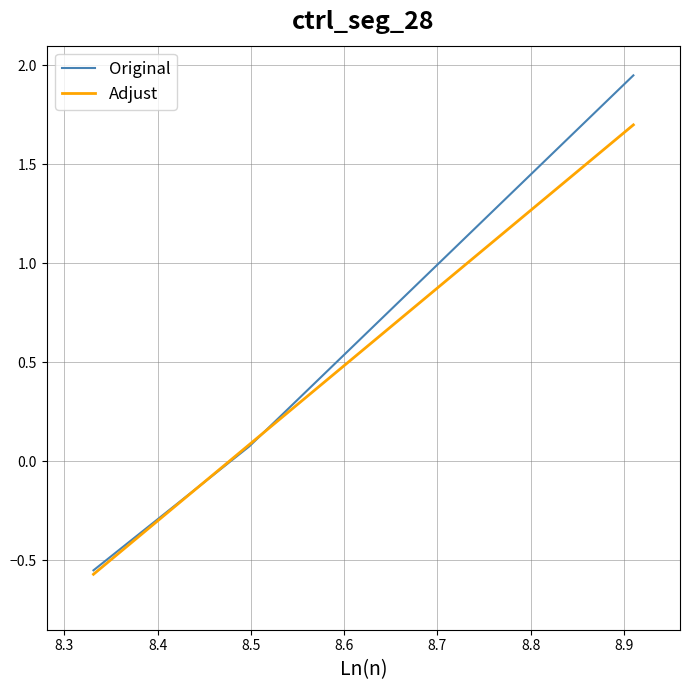

What is the sum of all values?

1.5